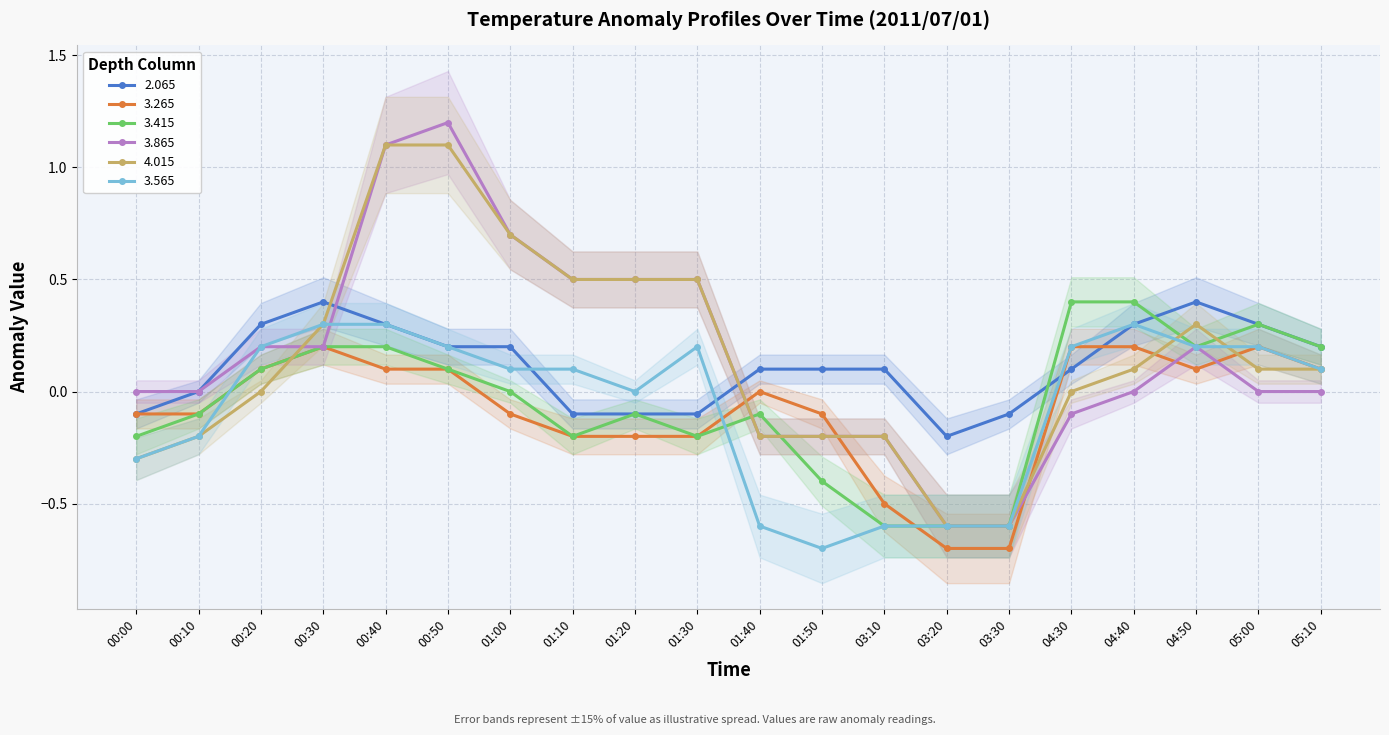

Where is the first local minimum for 2.065?

03:20